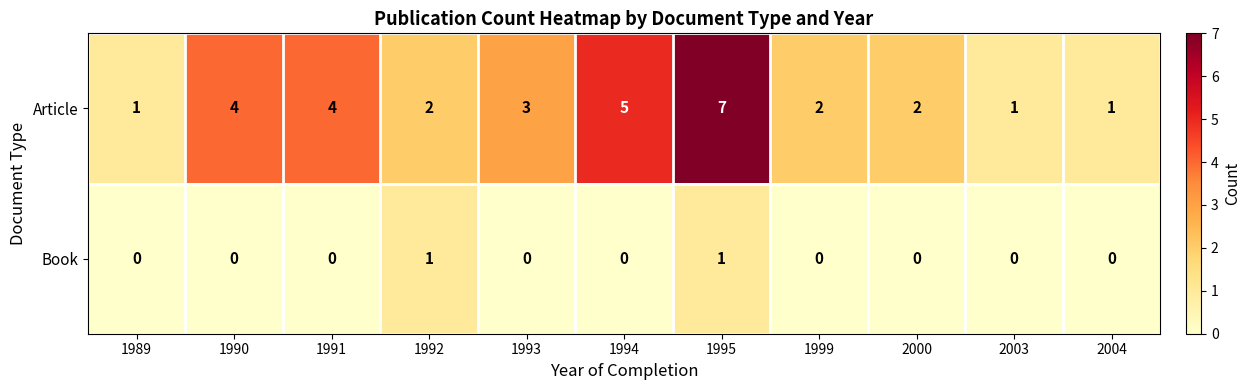

The value of Article at 2000 is 1. True or false?

False